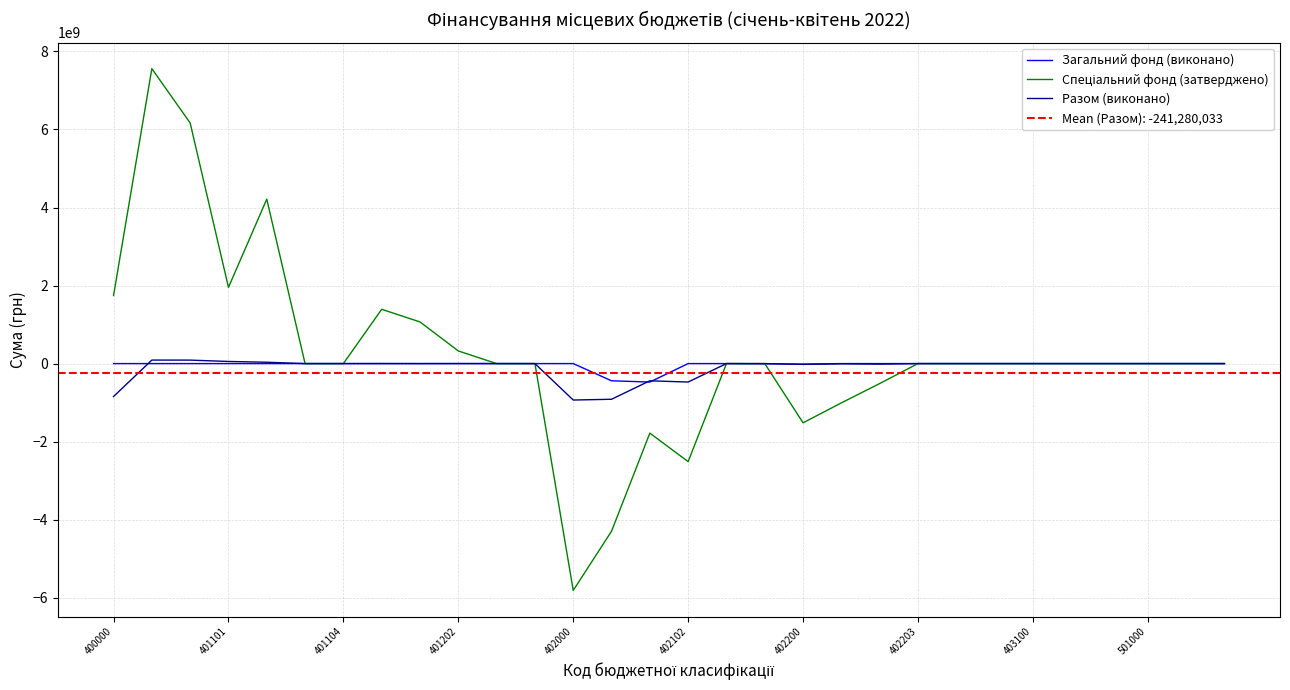

How many interior local valleys does the Загальний фонд (виконано) series have?

2